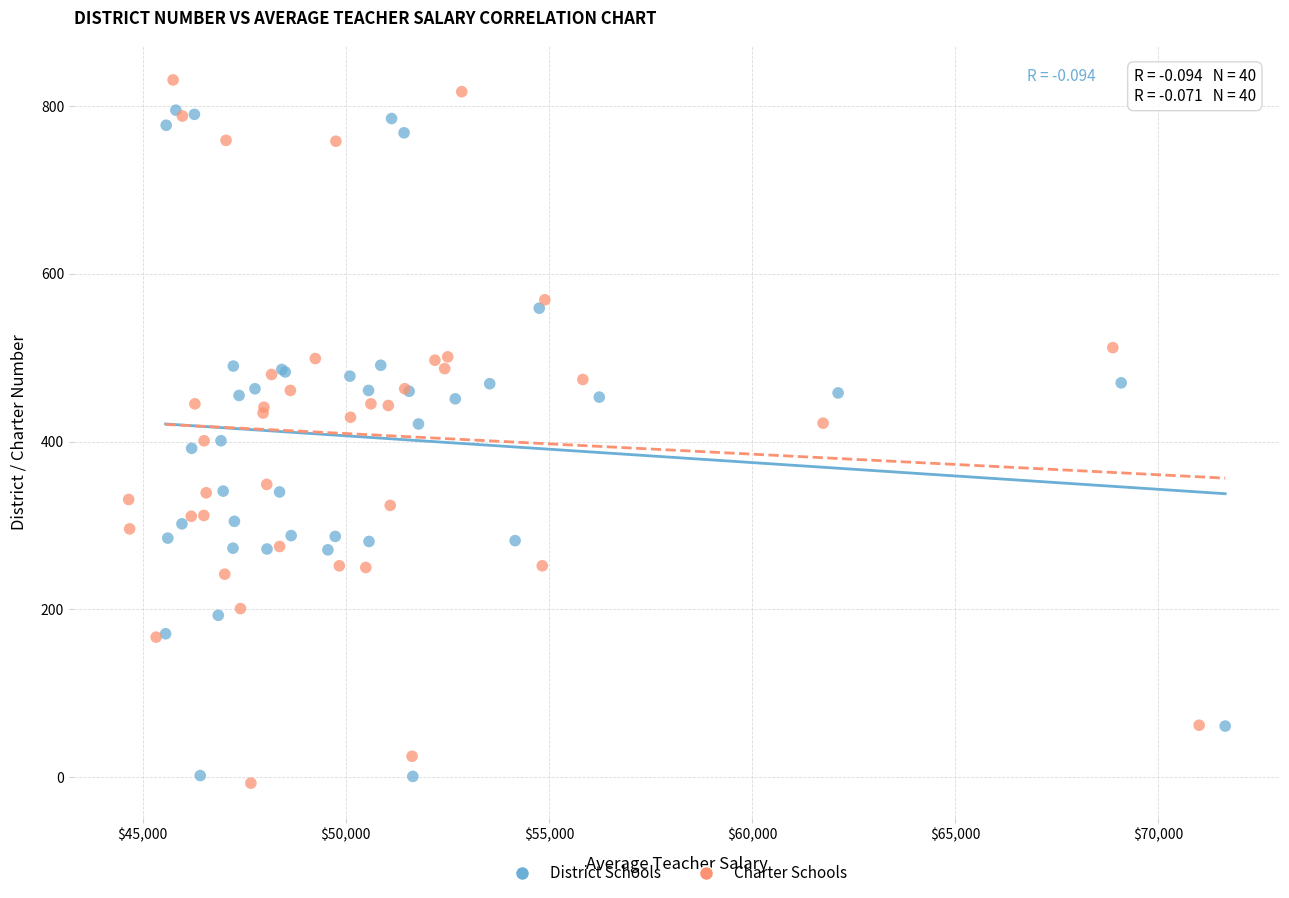

What are all the series names shown in the legend?

District Schools, Charter Schools